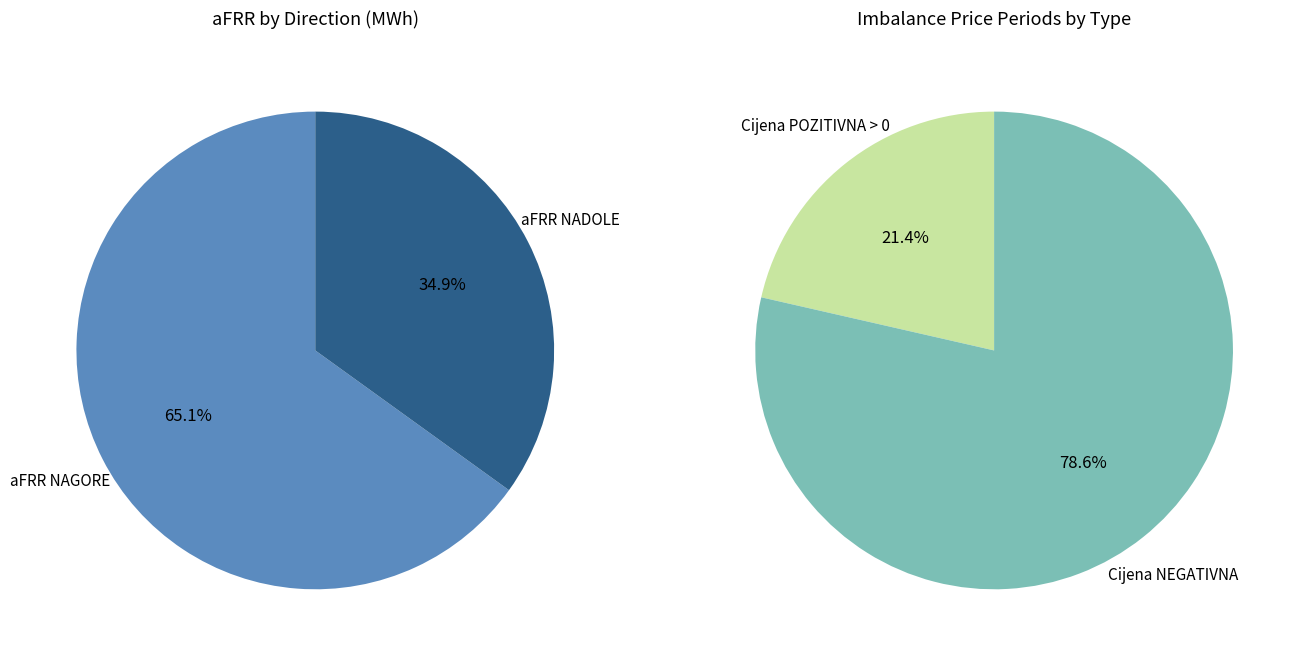

Do 22 and 26 together represent more than half of the pie?

No